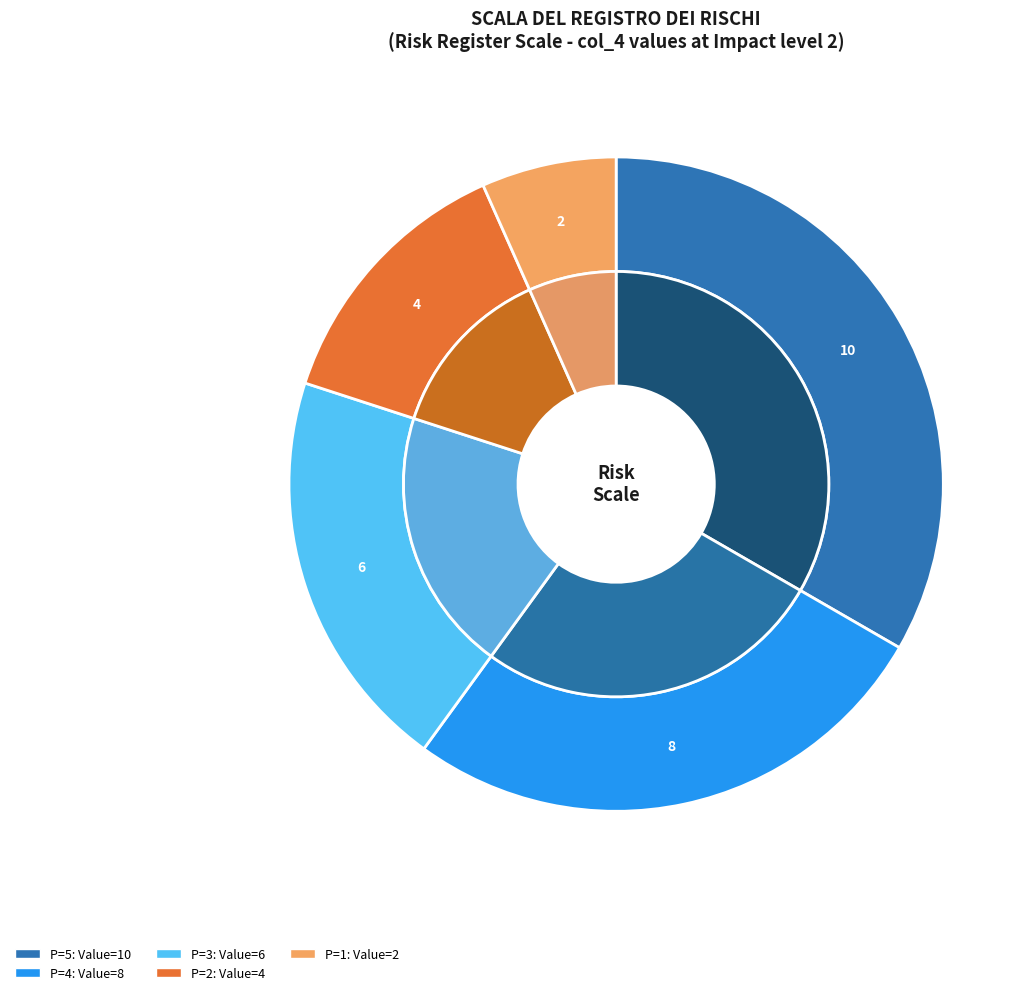

What percentage is the 4 slice, to the nearest percent?

13%